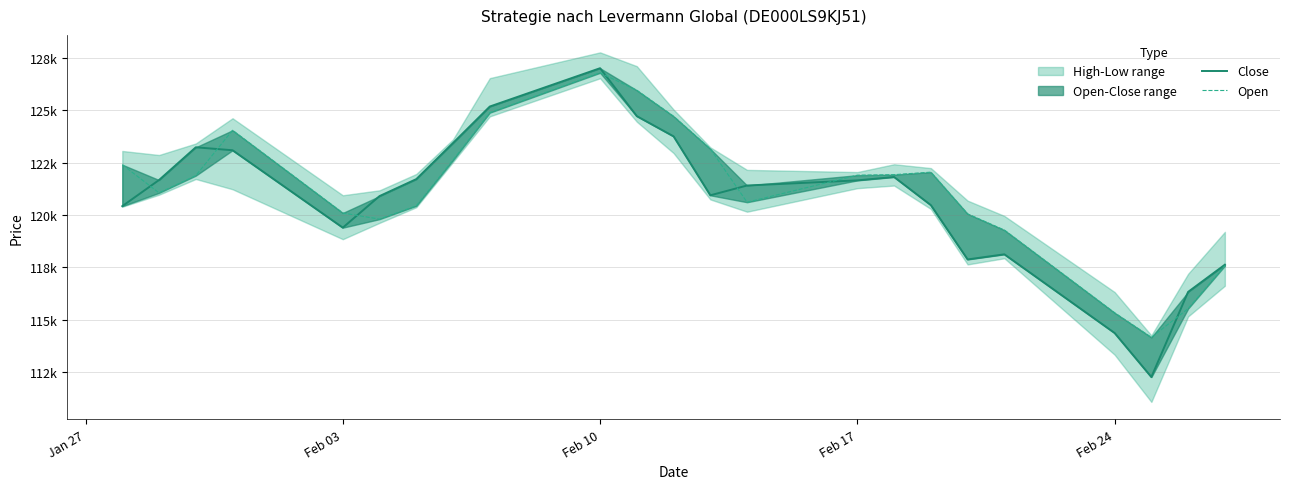

At which category is the sum across all series the highest?

Feb 10